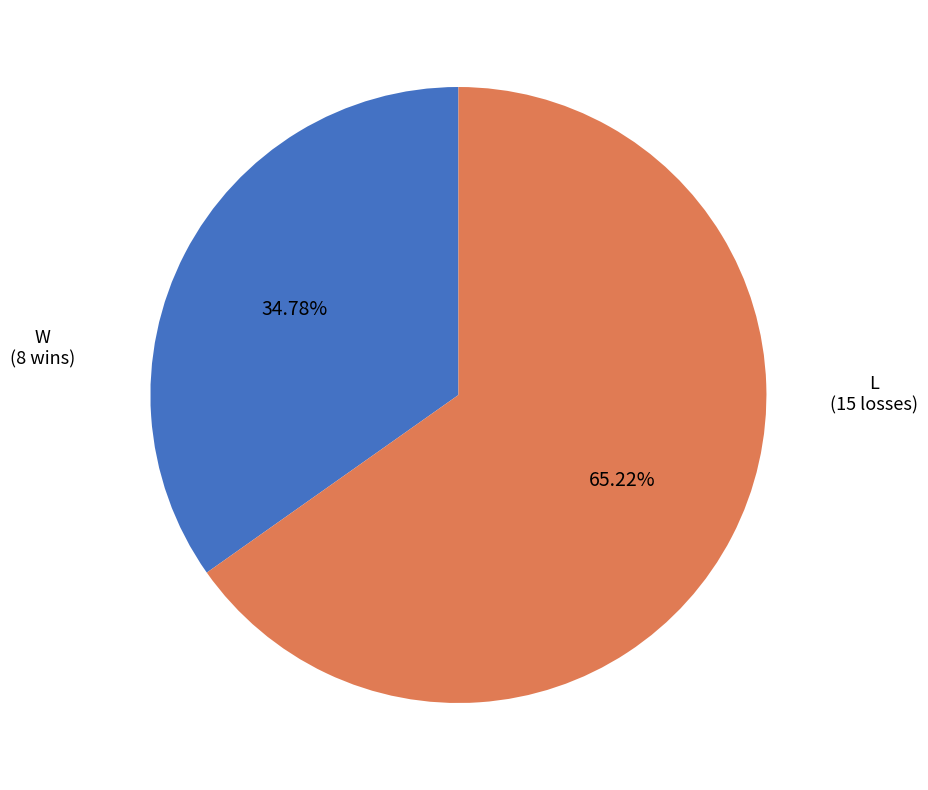

To the nearest percent, what percentage of the pie is W?

35%